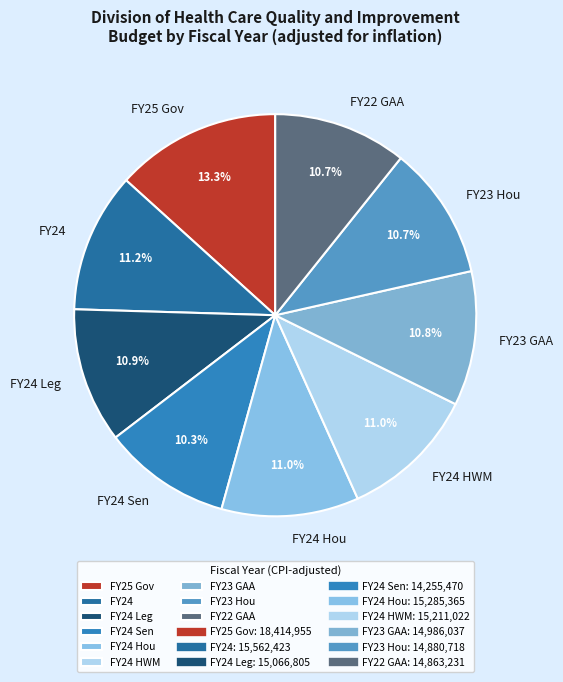

What is the largest slice in the pie chart?

FY25 Gov